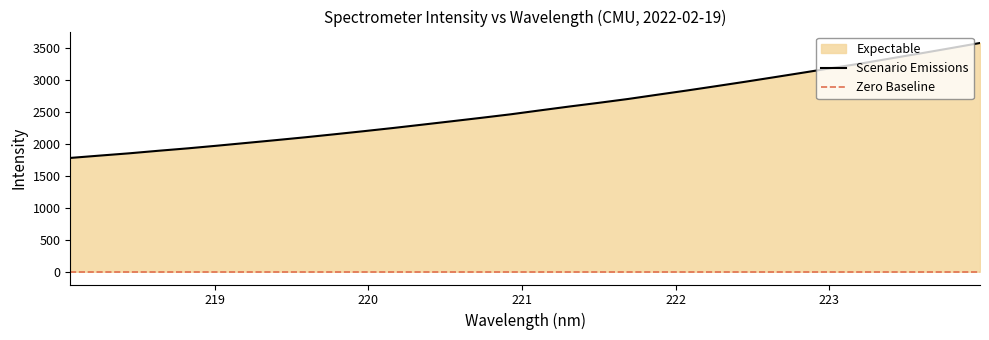

At which label is the value closest to 2679?

221.6902